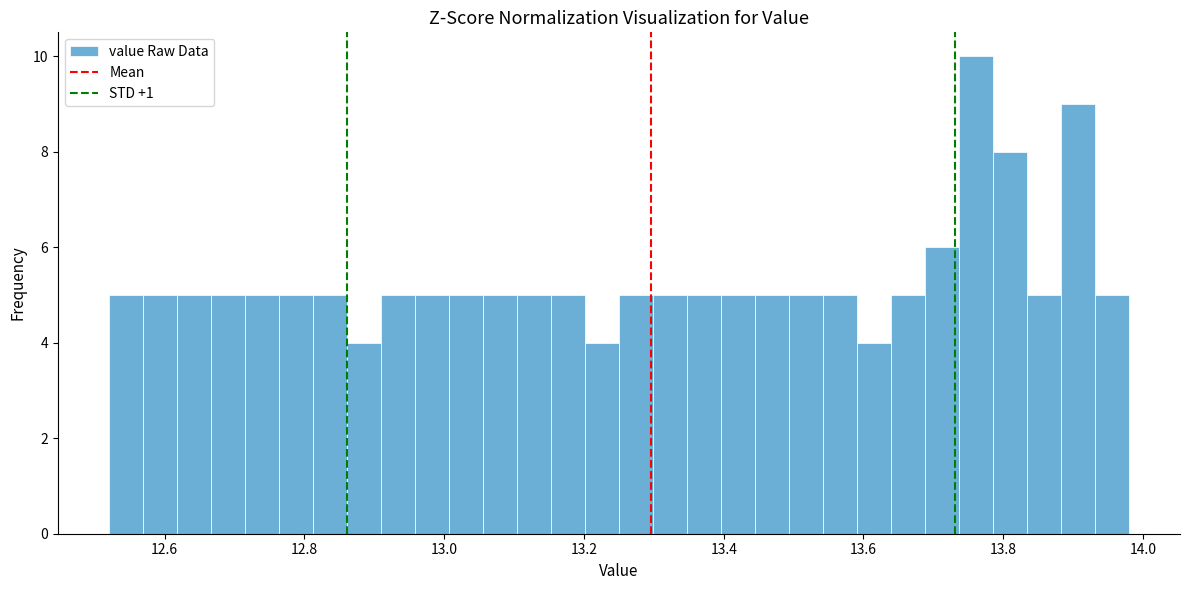

Around what value on the x-axis is the tallest bar? Give the approximate position of its centre, as read against the axis.

13.76